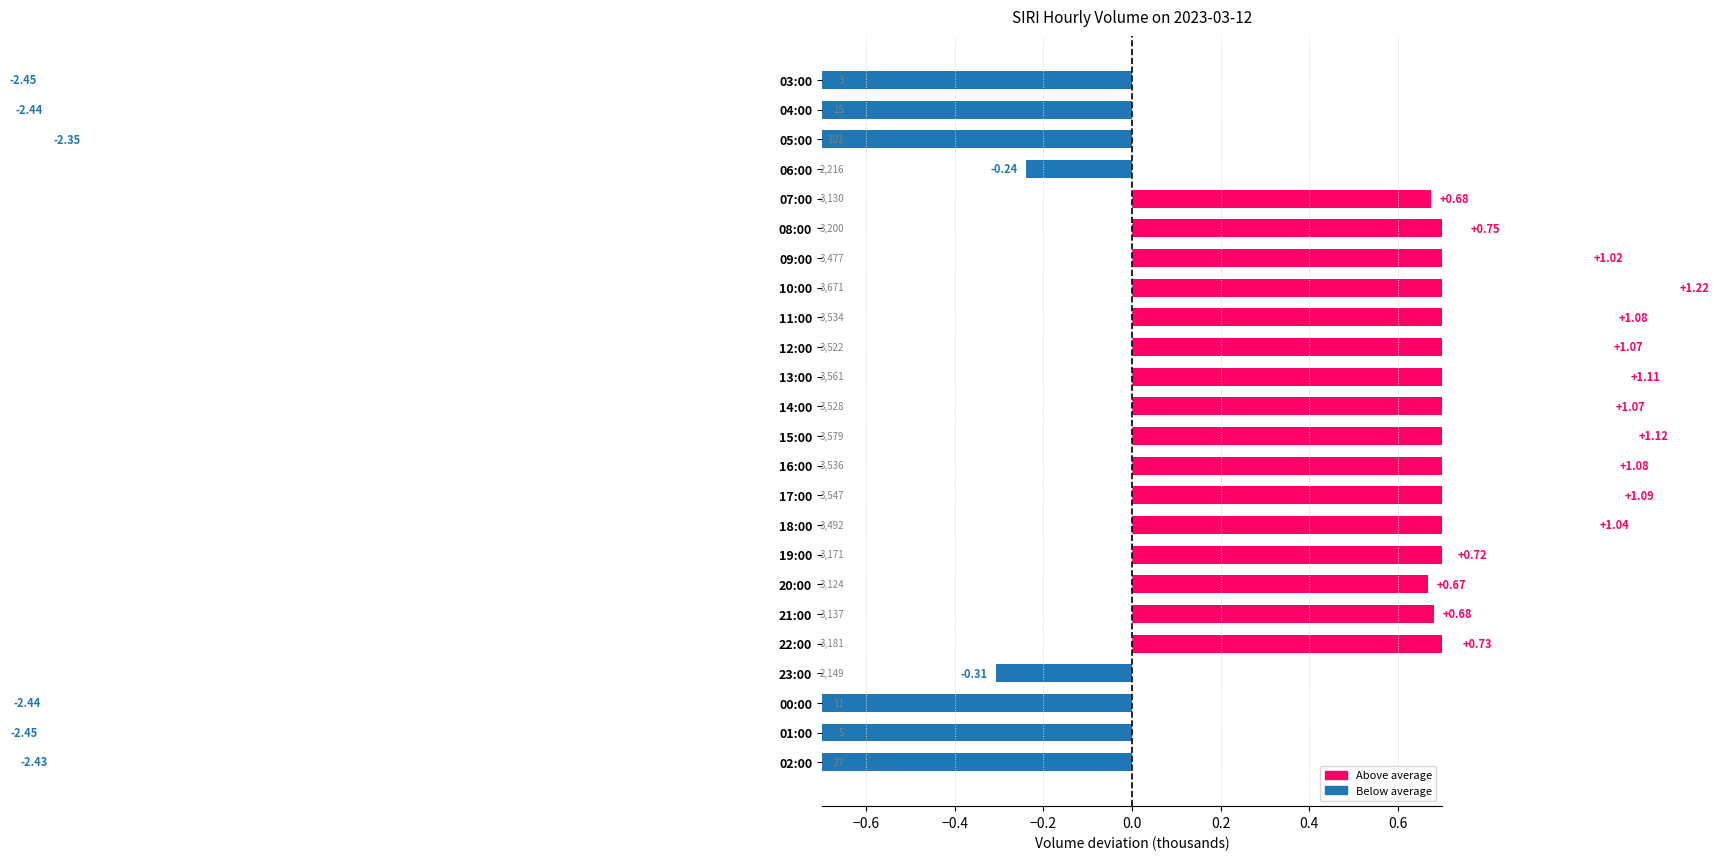

Between 12:00 and 14:00, which is larger?

14:00